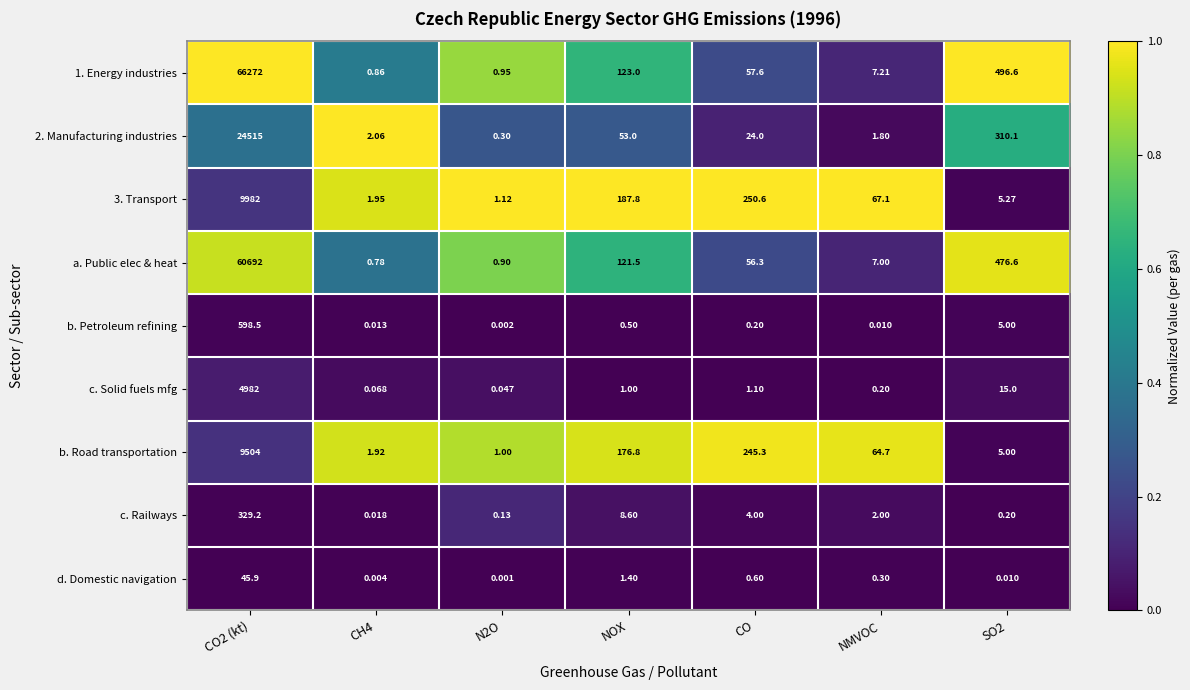

Count the number of categories in the chart.

7